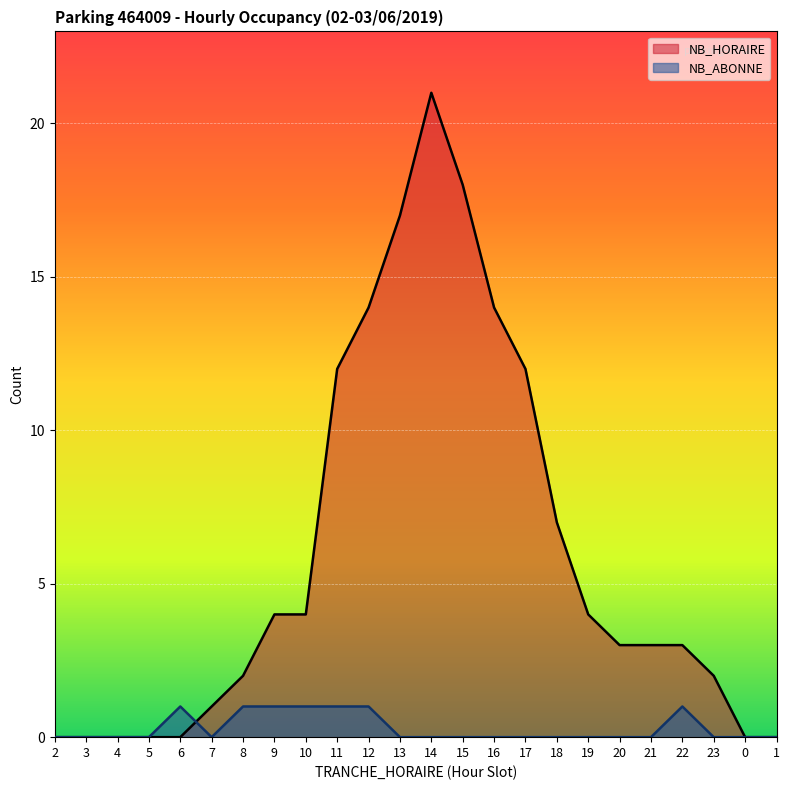

What position from the right is 9?

17